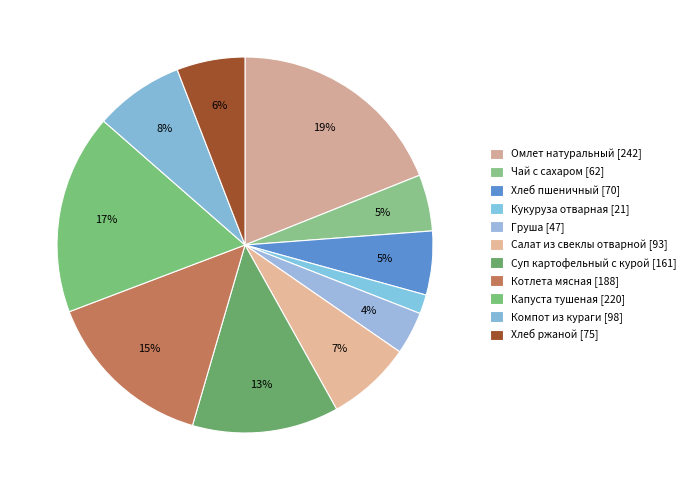

The Капуста тушеная slice represents 4% of the pie. True or false?

False